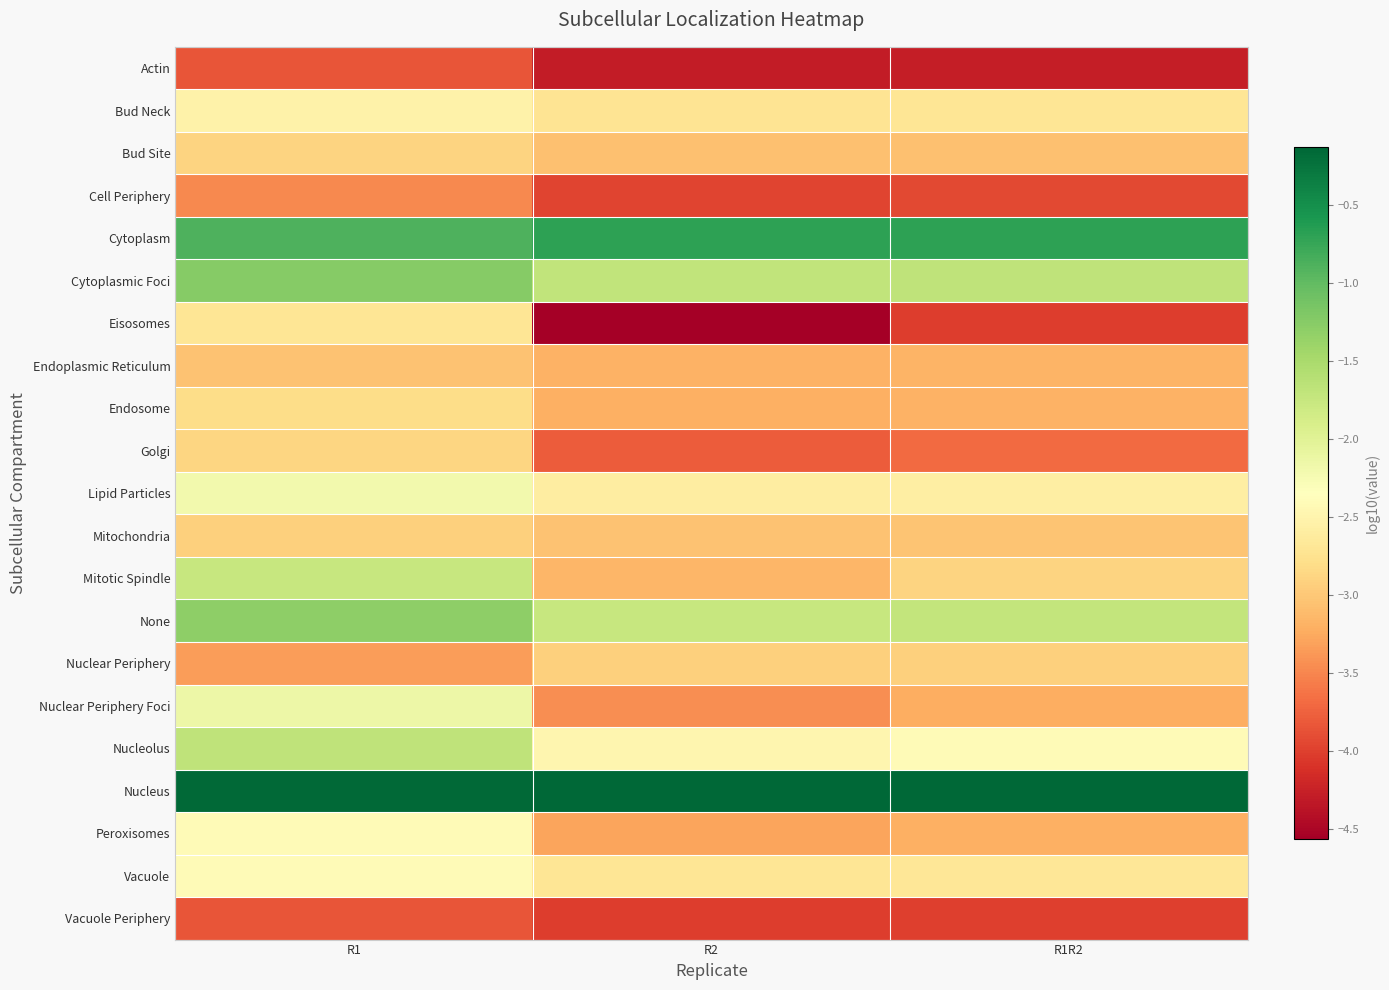

Which category has the highest value across all series?

R2